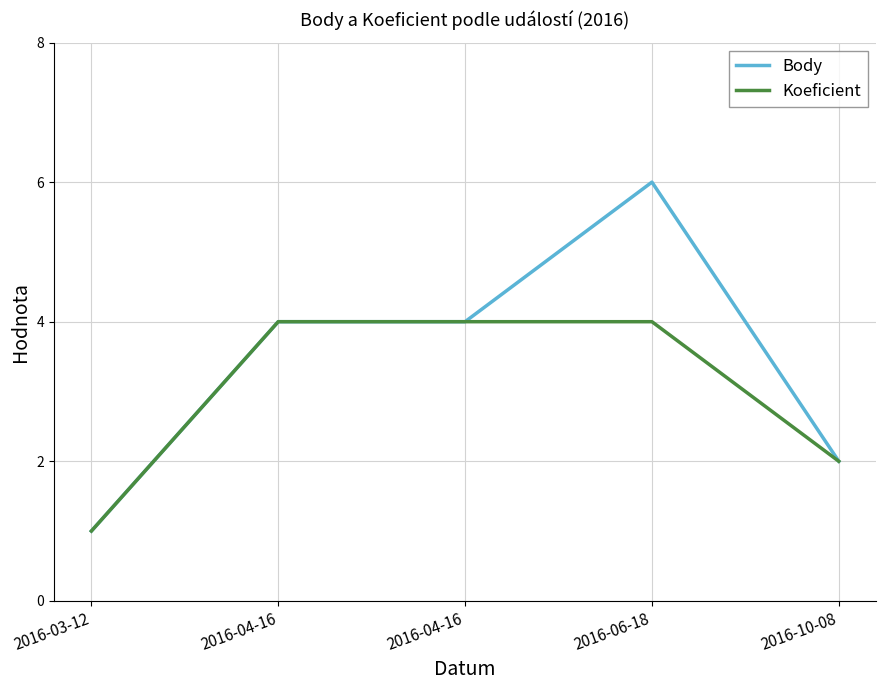

At which category is the sum across all series the highest?

2016-06-18